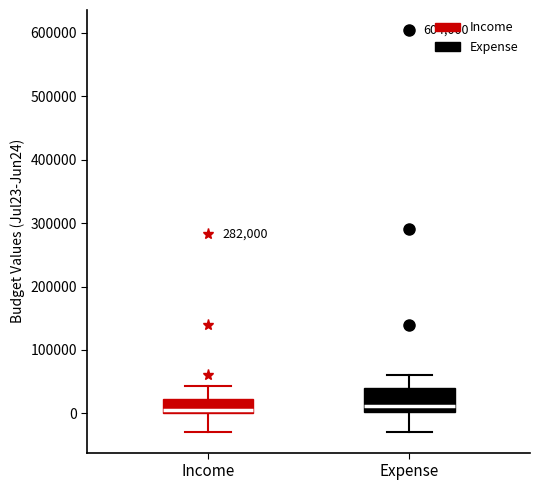

Which box is the tallest, from its lower edge to its upper edge?

Expense